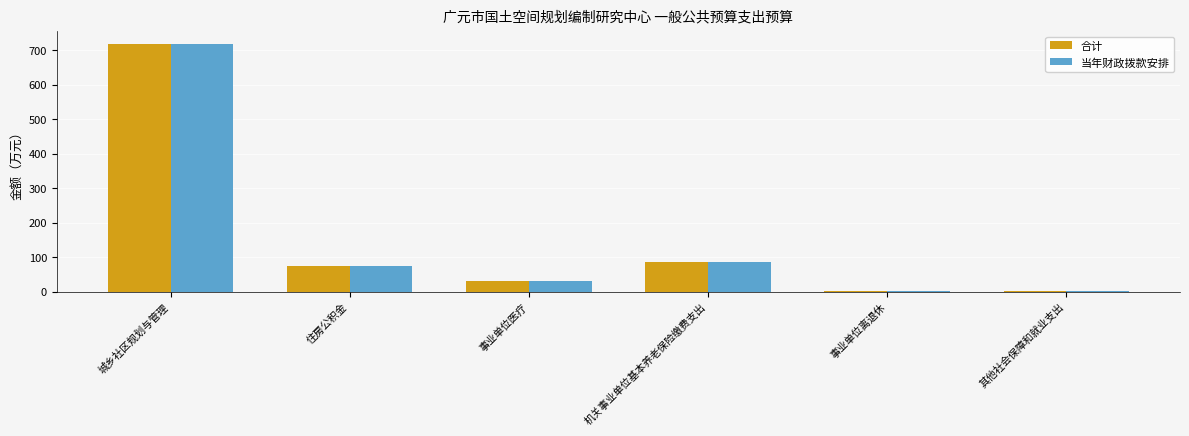

What is the sum of the 当年财政拨款安排 values at 住房公积金 and 城乡社区规划与管理?

792.8